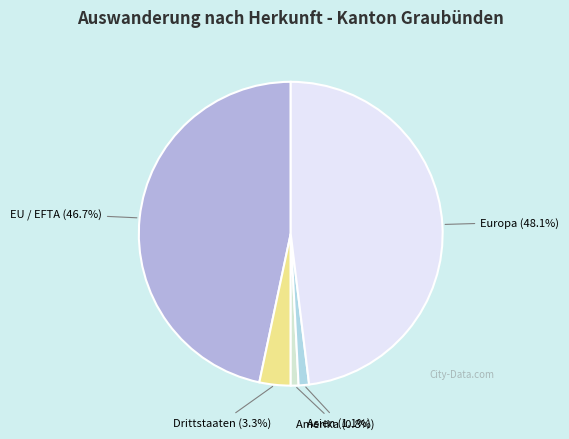

How many slices are in this pie chart?

5